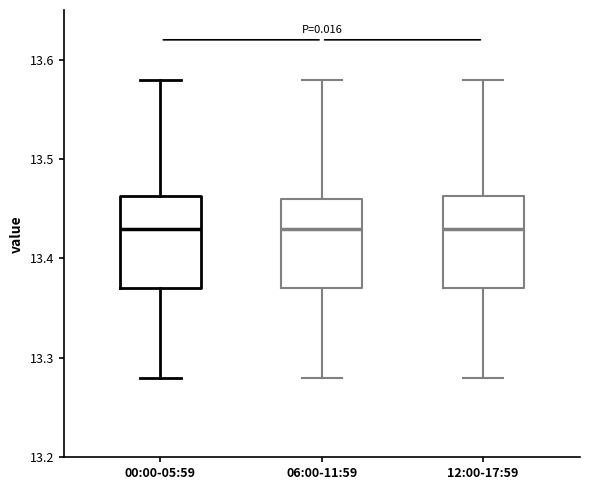

Reading left to right, read every box against the y-axis: the position of its median line, the range the box covers, and the ends of its whiskers. The values are not printed on the chart, so give them approximately, as read against the axis.

00:00-05:59: median 13.43, box 13.37 to 13.46, whiskers 13.28 to 13.58
06:00-11:59: median 13.43, box 13.37 to 13.46, whiskers 13.28 to 13.58
12:00-17:59: median 13.43, box 13.37 to 13.46, whiskers 13.28 to 13.58